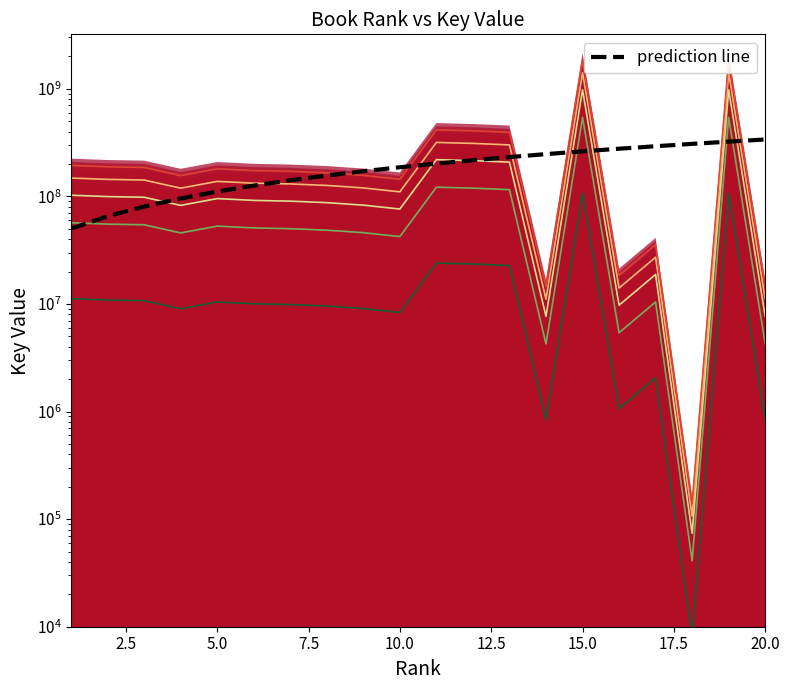

What is the ratio of the value at 2.5 to the value at 9?

0.4